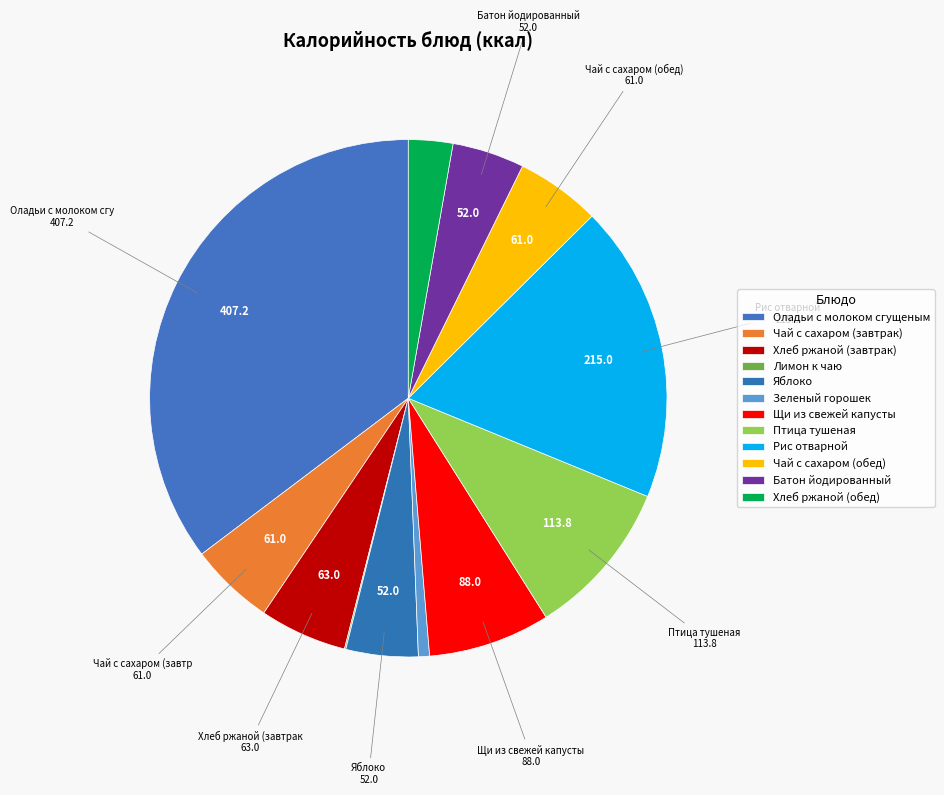

How many segments does this pie chart have?

12